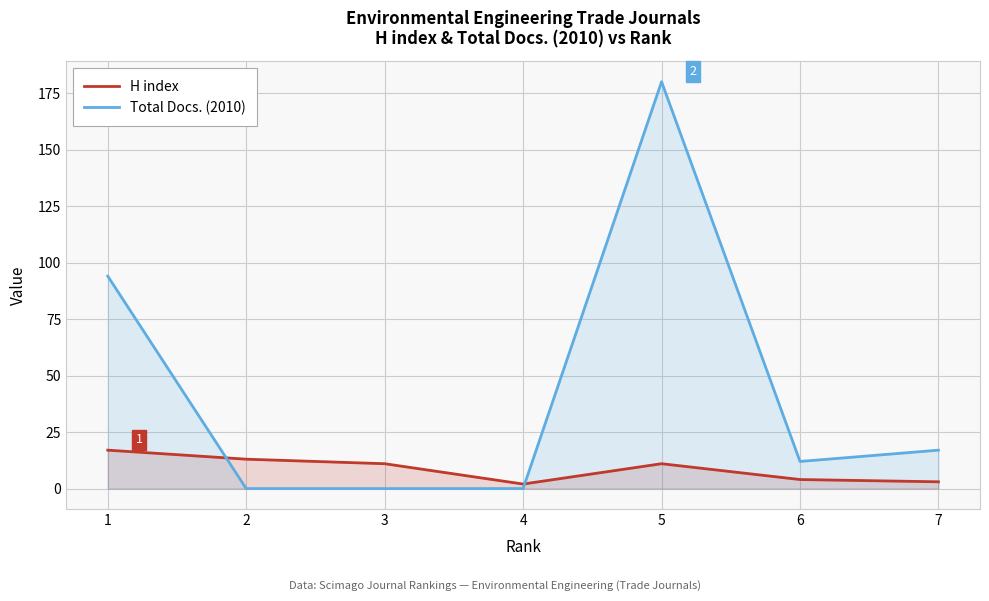

How many data points does each series have?

7